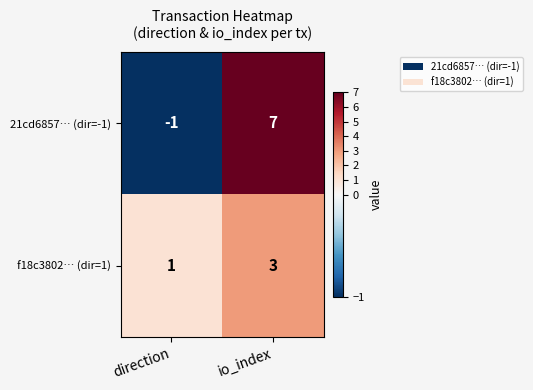

Rank the series by their average value, from lowest to highest.

f18c3802… (dir=1), 21cd6857… (dir=-1)